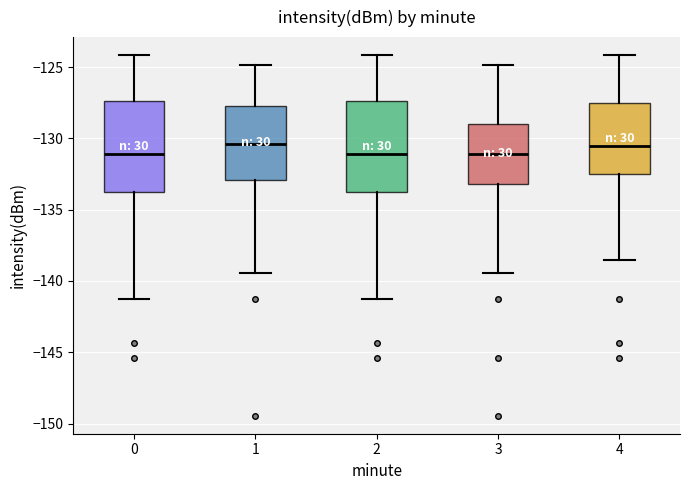

Where does the median line of the box at x = 3 sit on the y-axis? The values are not printed on the chart, so give them approximately, as read against the axis.

-131.0